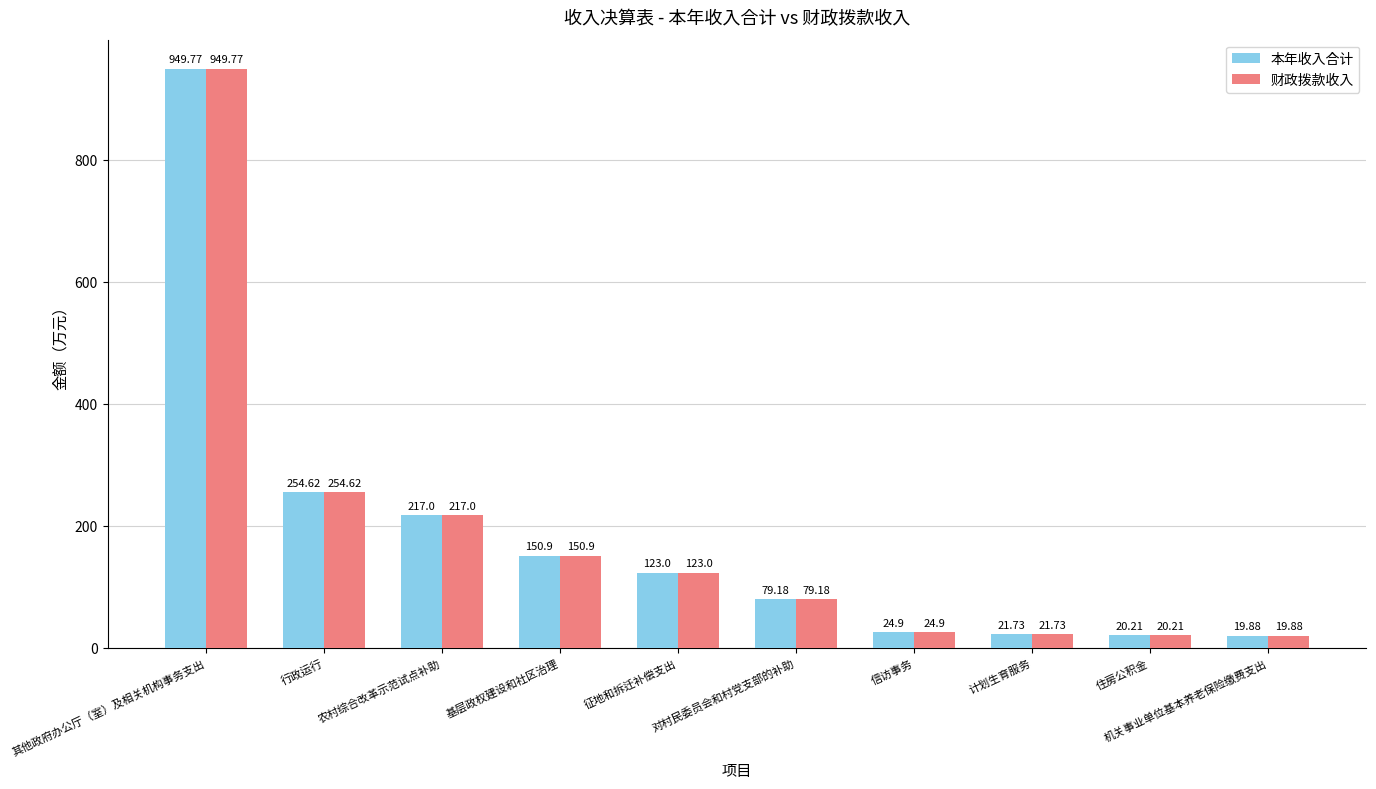

At how many categories does at least one series exceed 489?

1